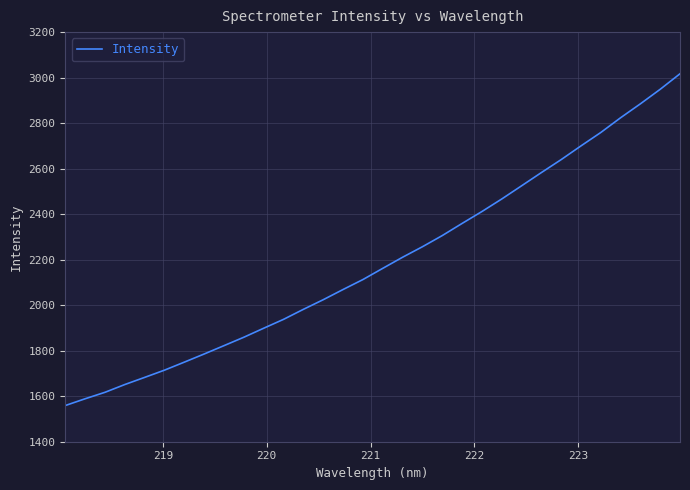

What is the minimum value shown in the chart?

1559.0